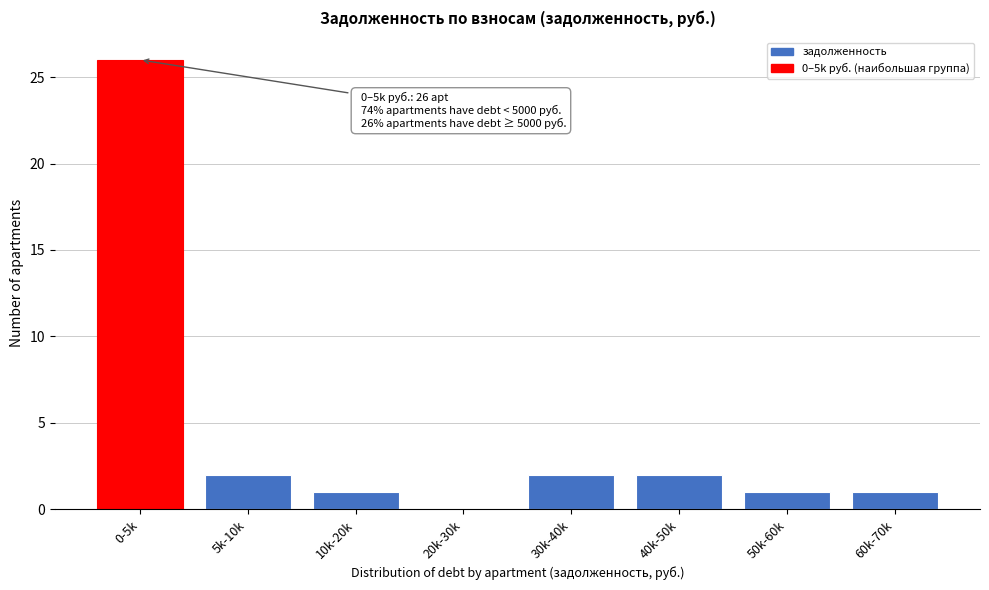

Reading left to right, list all the values displayed in this chart.

0-5k=26	5k-10k=2	10k-20k=1	20k-30k=0	30k-40k=2	40k-50k=2	50k-60k=1	60k-70k=1